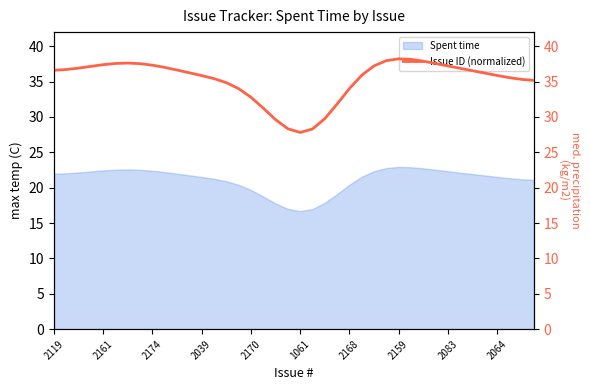

Reading right to left, extract all data points from this chart.

35.2	35.3	35.6	35.9	36.2	36.5	36.9	37.2	37.6	37.9	38.1	38.2	38.0	37.2	35.9	34.0	31.8	29.8	28.3	27.8	28.3	29.6	31.3	32.8	34.0	34.9	35.4	35.9	36.2	36.6	37.0	37.3	37.5	37.6	37.6	37.4	37.2	36.9	36.7	36.6